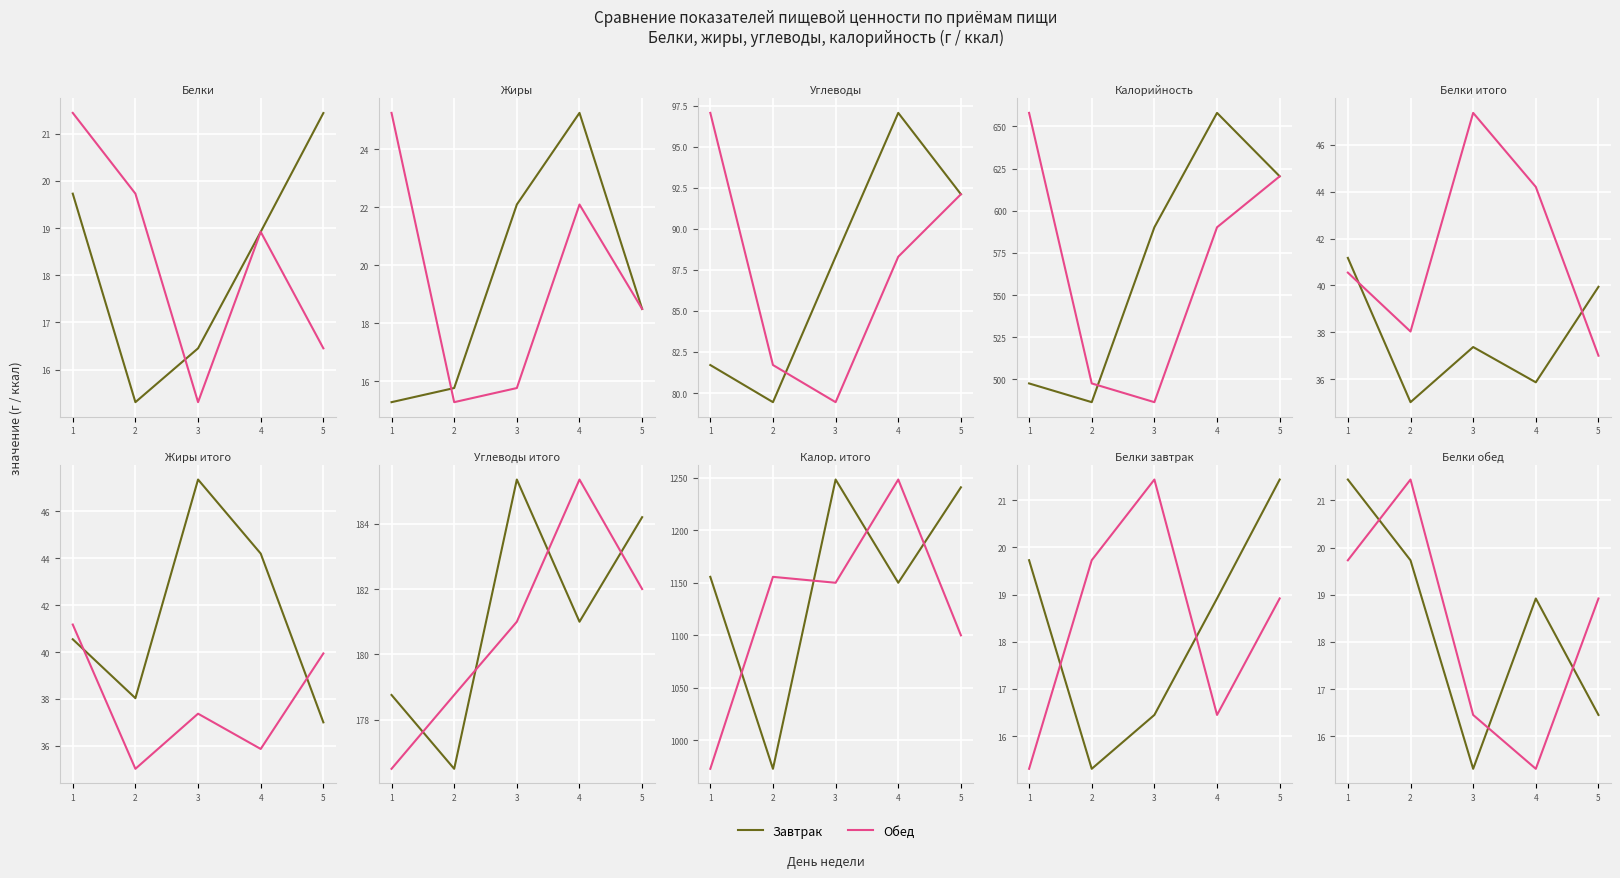

What is the smallest value displayed?

15.3